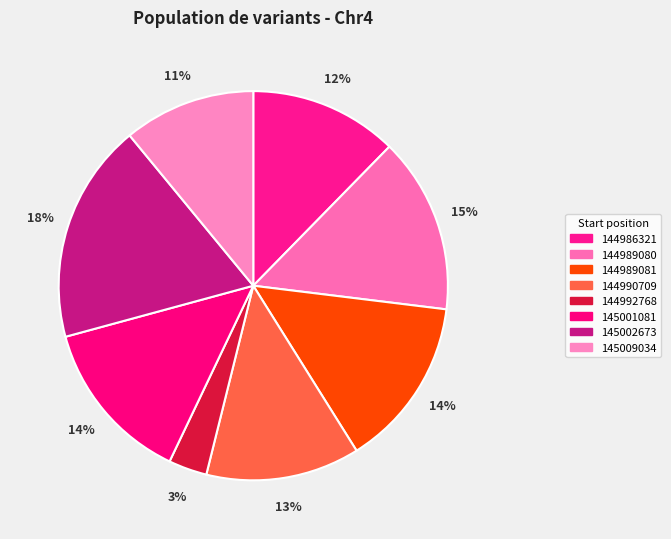

How much of the chart is everything except 145009034?

89.0%